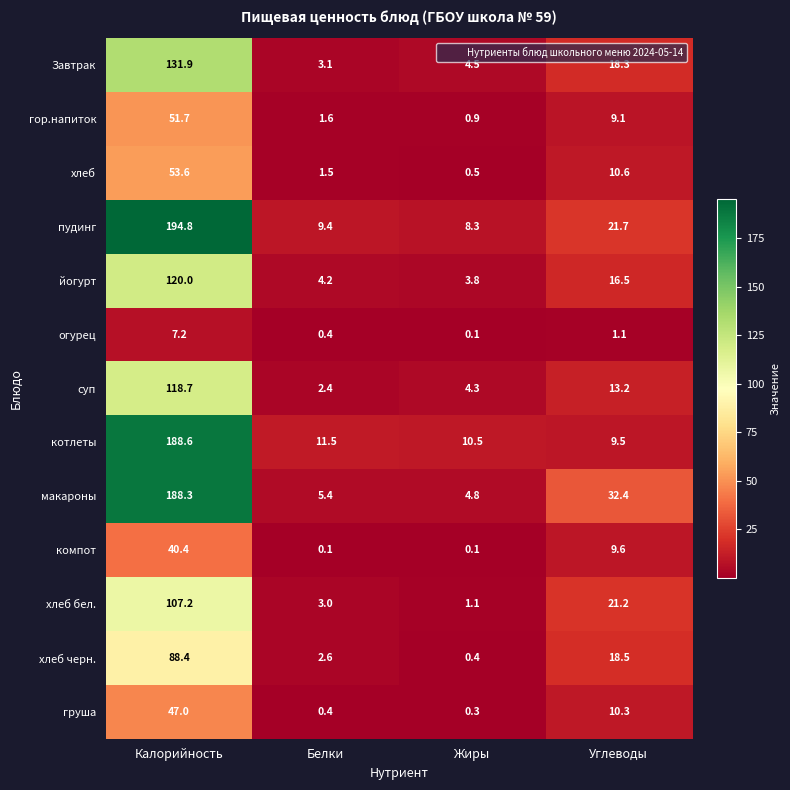

What is the total value across all series at Белки?

45.6